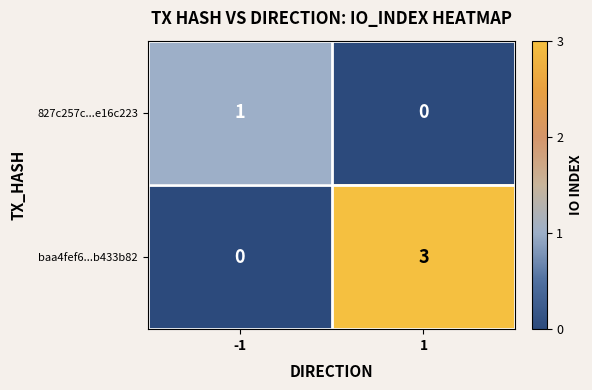

Between -1 and 1, which series saw the biggest shift?

baa4fef6...b433b82